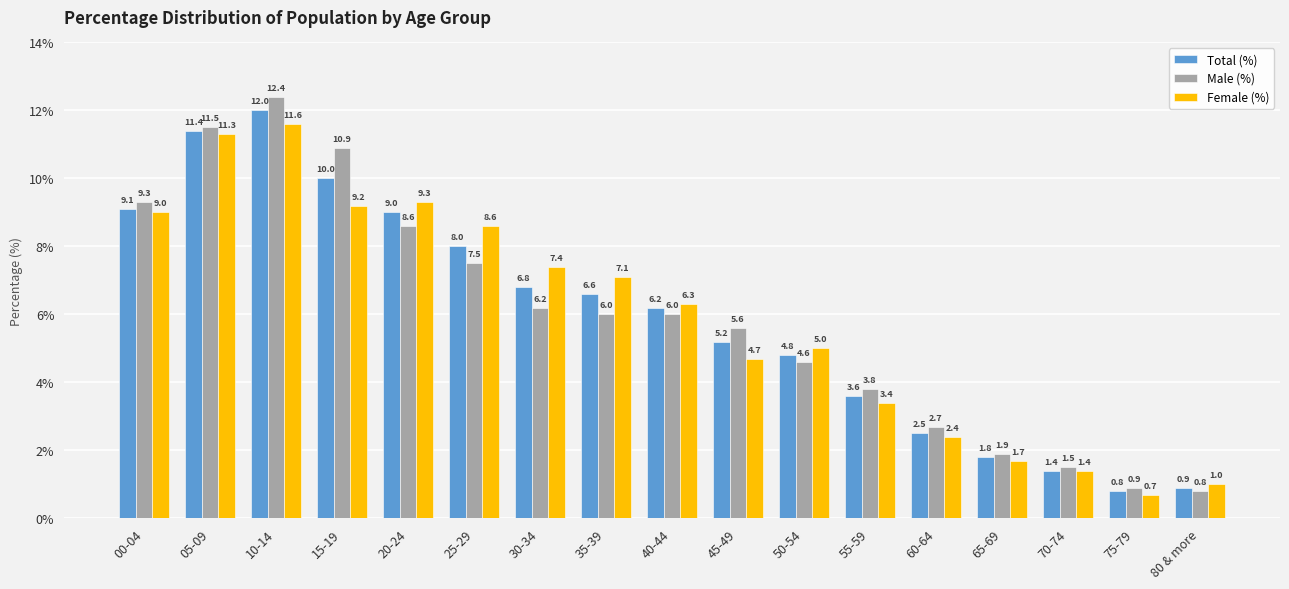

Reading left to right, extract all data points from this chart.

Total (%): 9.1	11.4	12.0	10.0	9.0	8.0	6.8	6.6	6.2	5.2	4.8	3.6	2.5	1.8	1.4	0.8	0.9
Male (%): 9.3	11.5	12.4	10.9	8.6	7.5	6.2	6.0	6.0	5.6	4.6	3.8	2.7	1.9	1.5	0.9	0.8
Female (%): 9.0	11.3	11.6	9.2	9.3	8.6	7.4	7.1	6.3	4.7	5.0	3.4	2.4	1.7	1.4	0.7	1.0